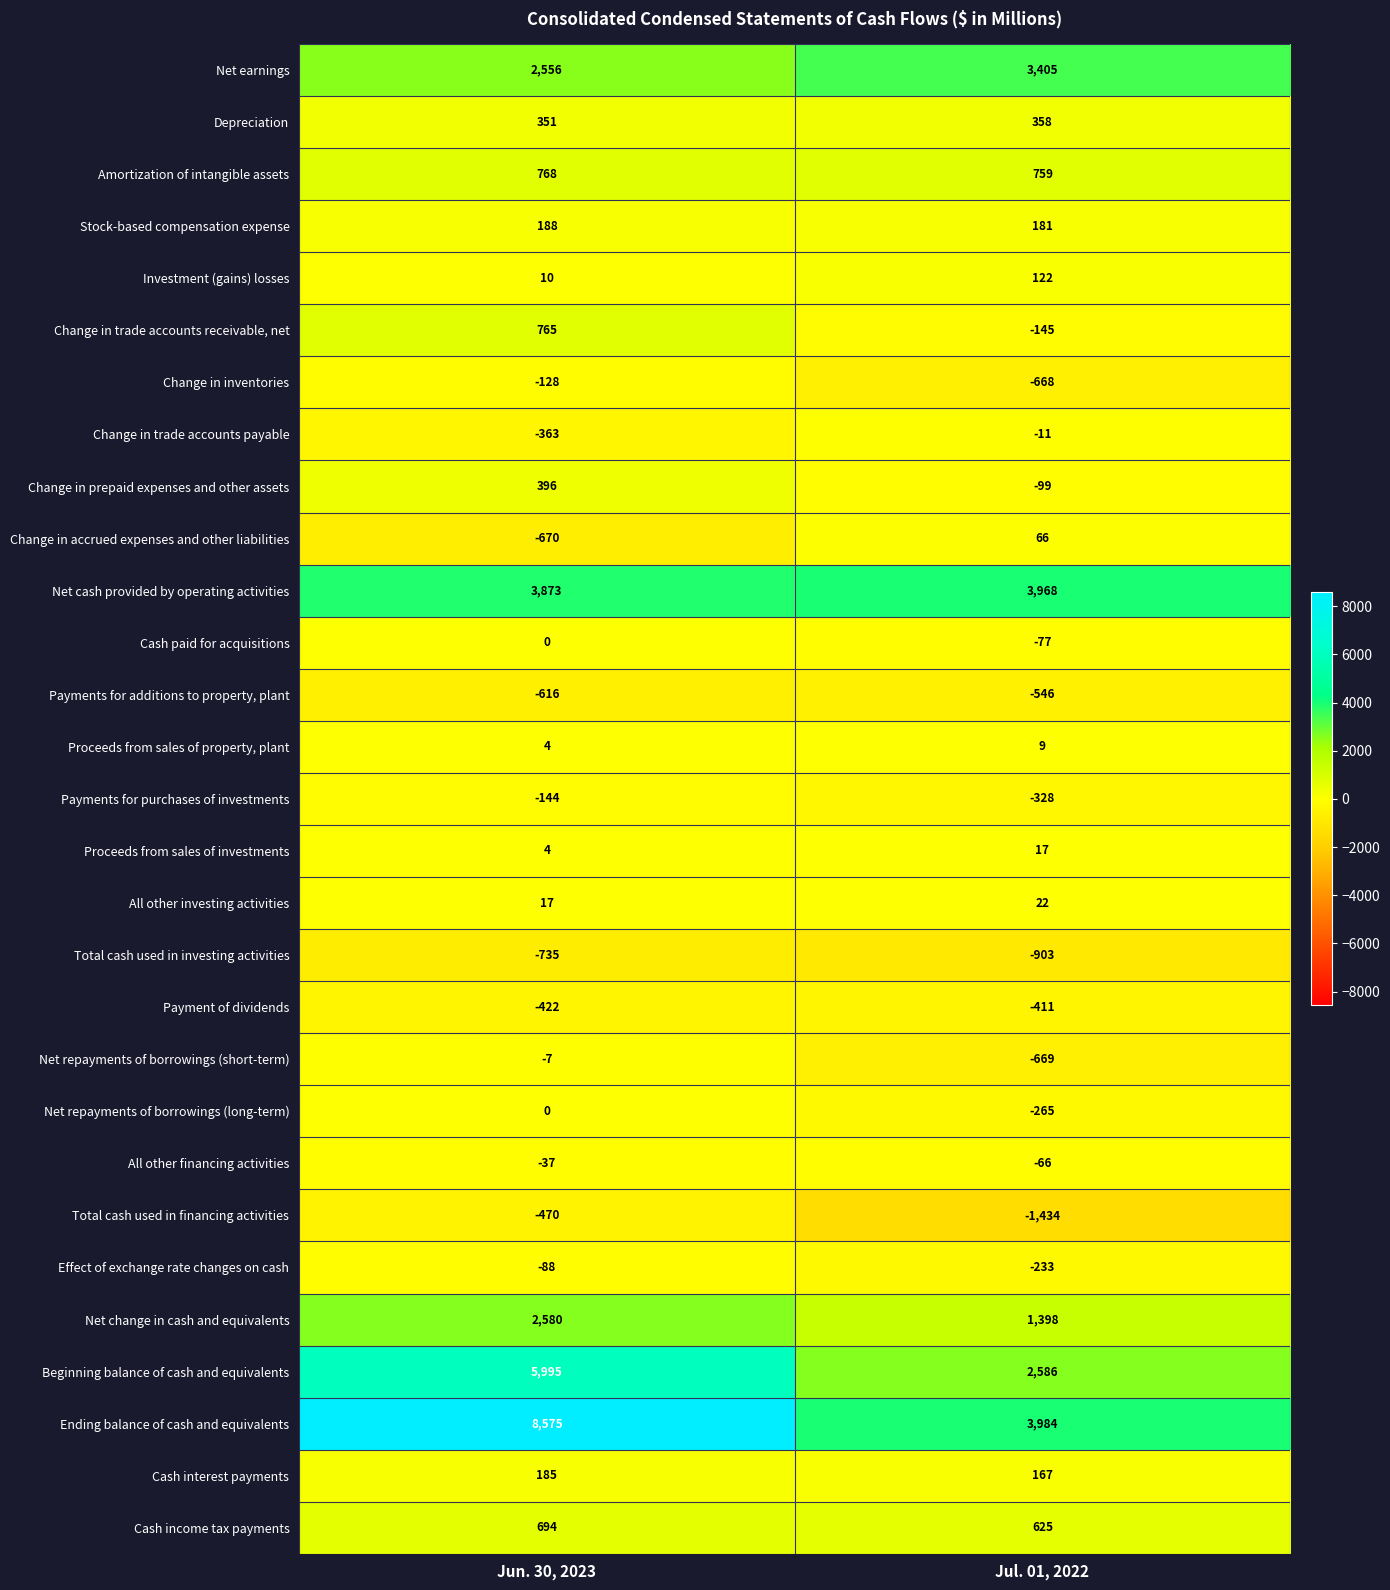

Rank the categories by Total cash used in financing activities value from highest to lowest.

Jun. 30, 2023, Jul. 01, 2022